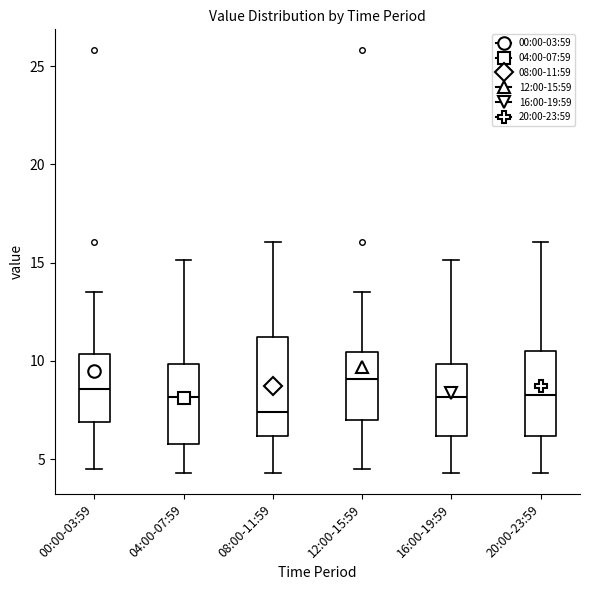

Where does the median line of the box for 04:00-07:59 sit on the y-axis? The values are not printed on the chart, so give them approximately, as read against the axis.

8.0